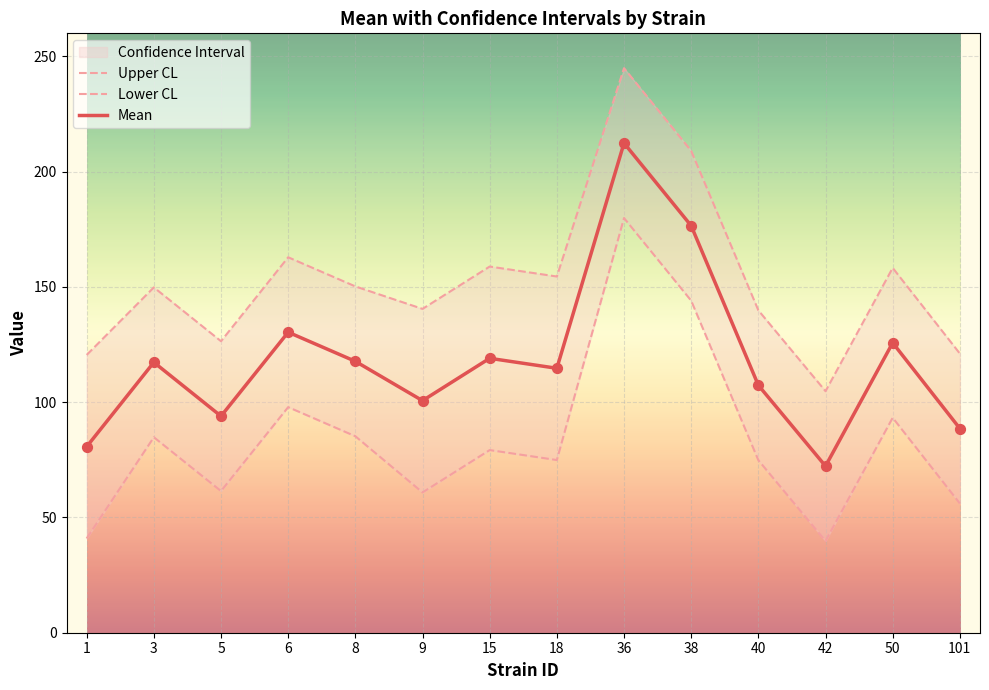

At which category is the sum across all series the highest?

36